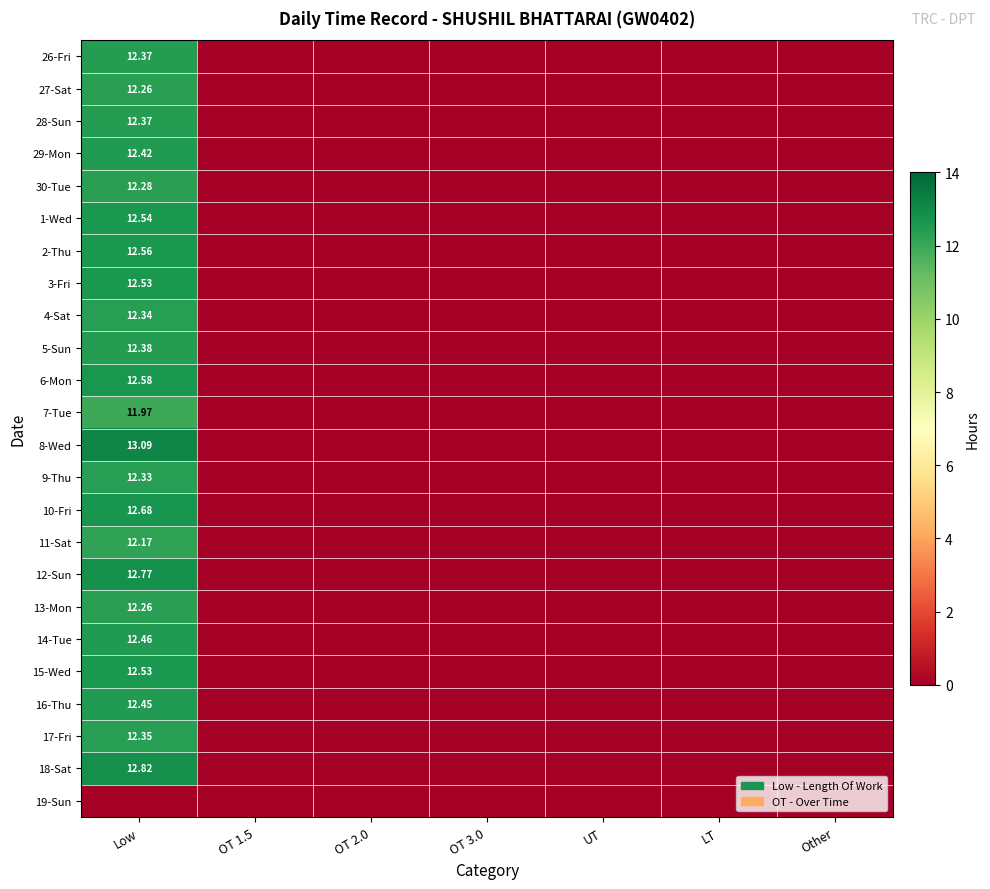

Count the number of data series in this chart.

24